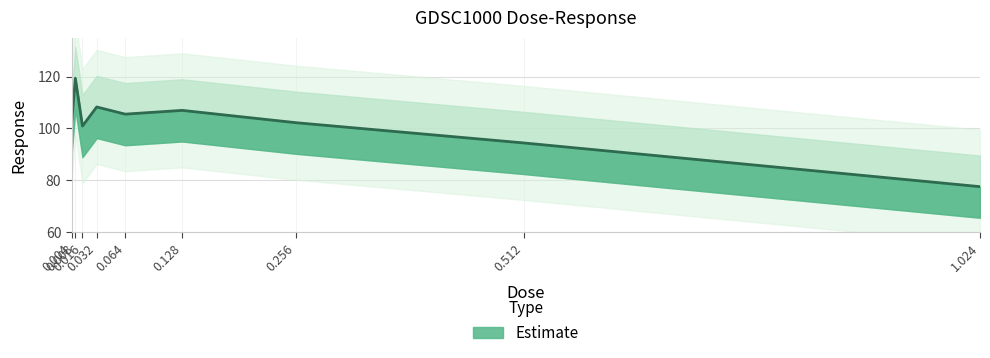

What is the sum of the values at 0.512 and 0.256?

196.6